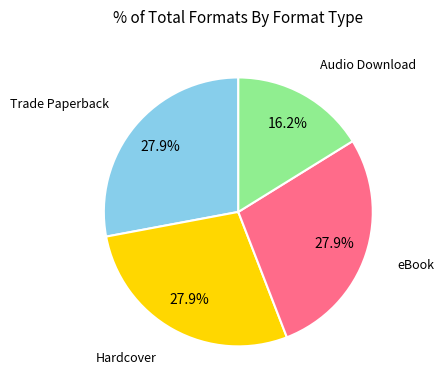

Is there a majority slice in this chart?

No